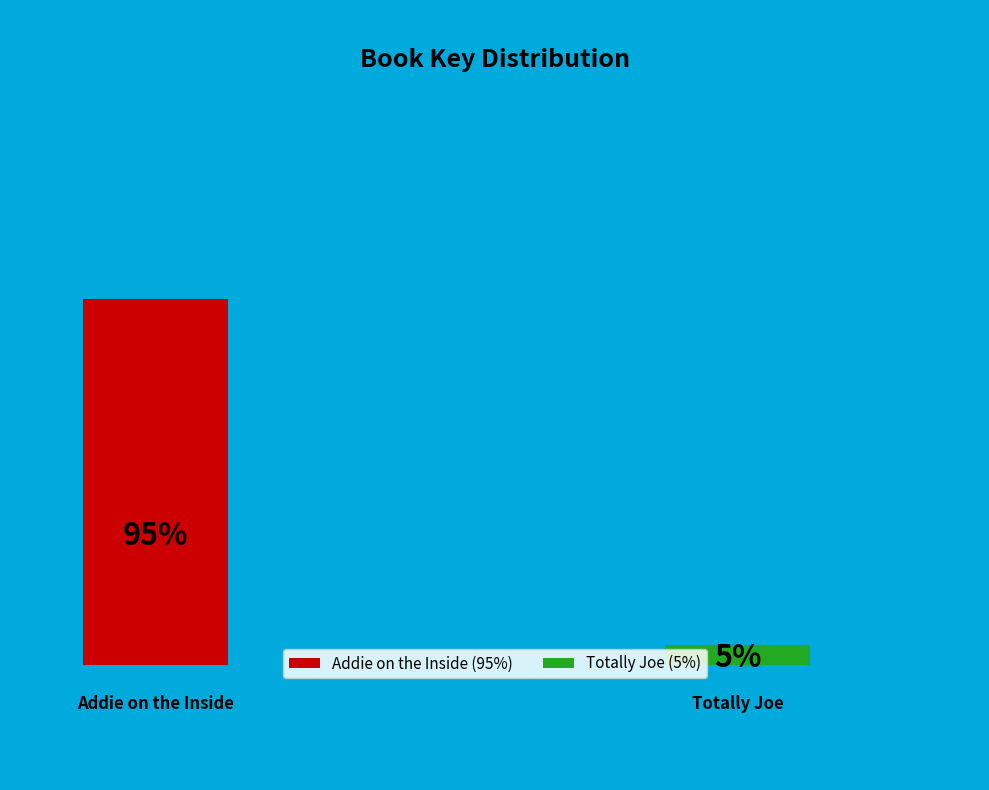

The Addie on the Inside slice represents 95% of the pie. True or false?

True